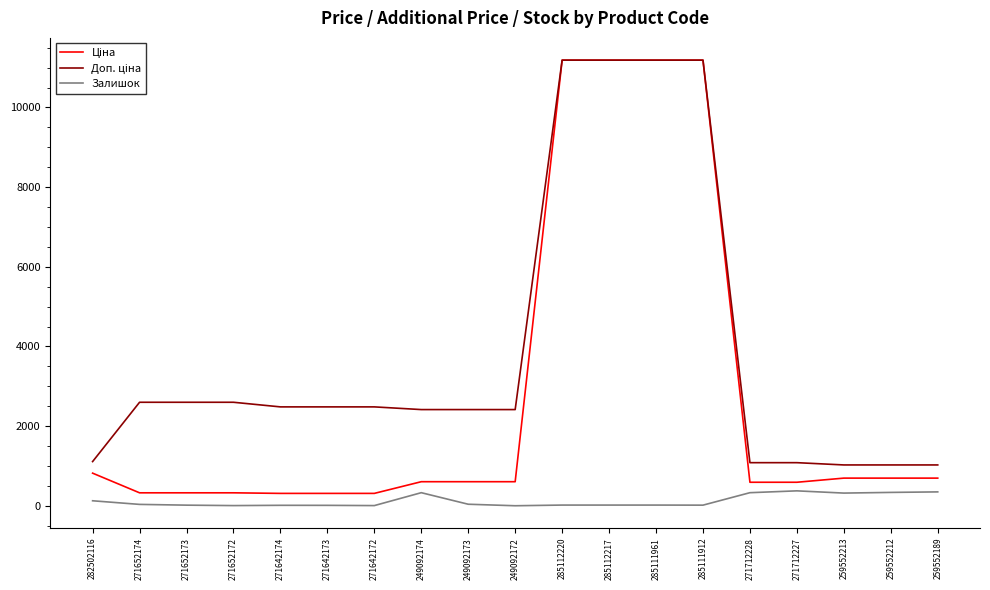

What is the maximum value shown in the chart?

11188.2